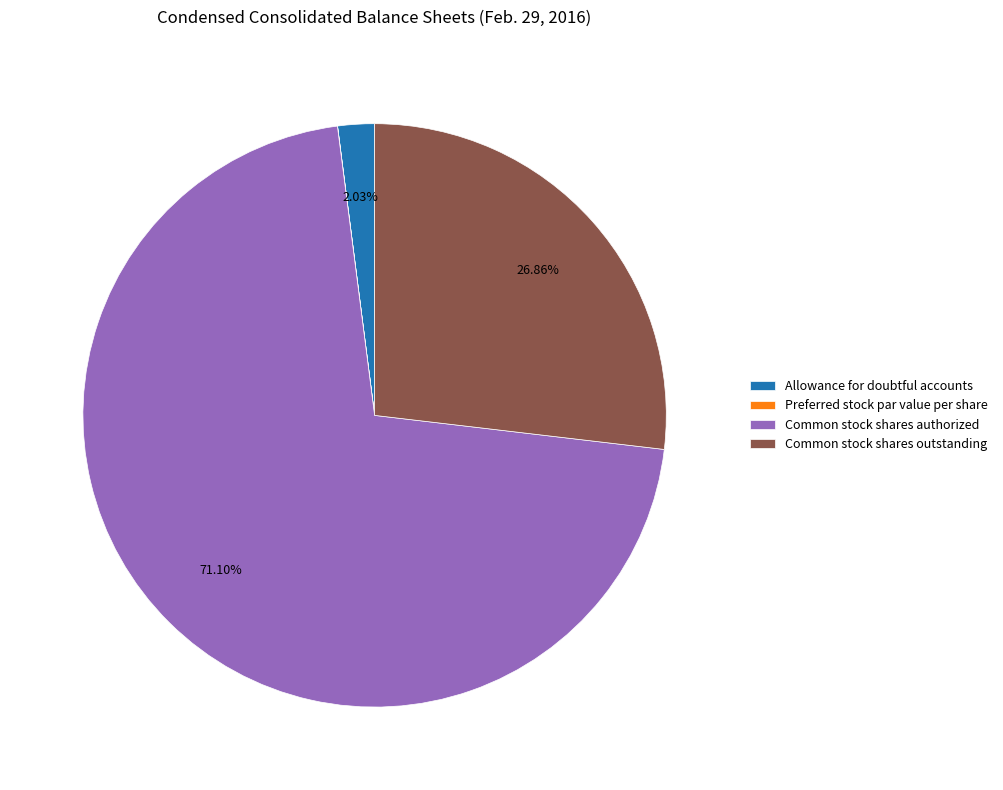

To the nearest percent, what is the difference between the largest and smallest slice percentages?

71%